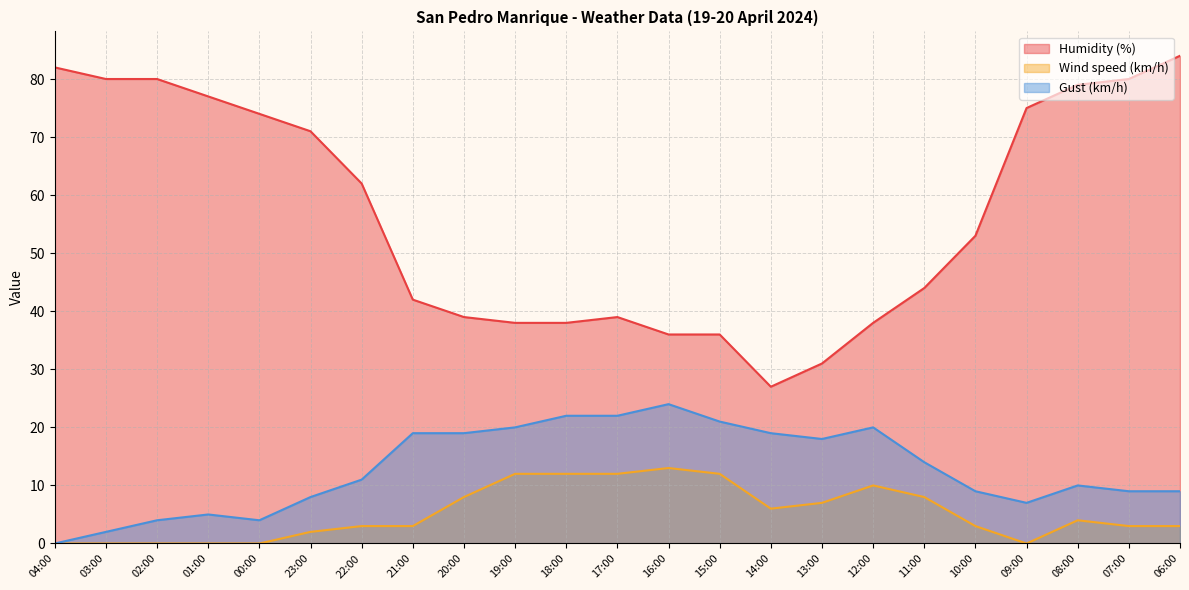

What position from the right is 14:00?

9